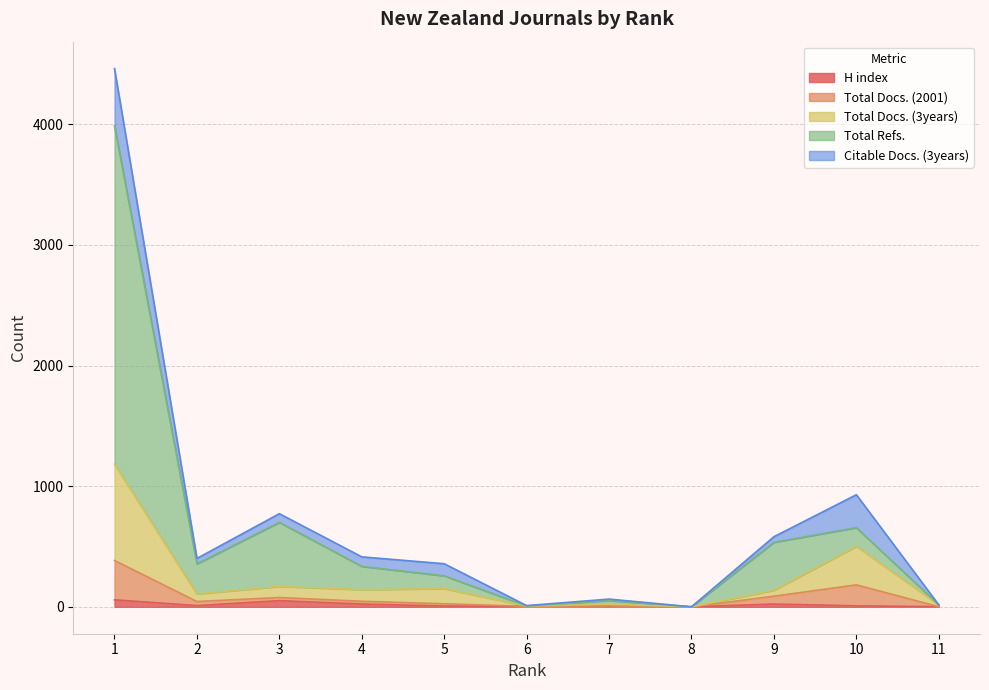

Which category has the highest value across all series?

1